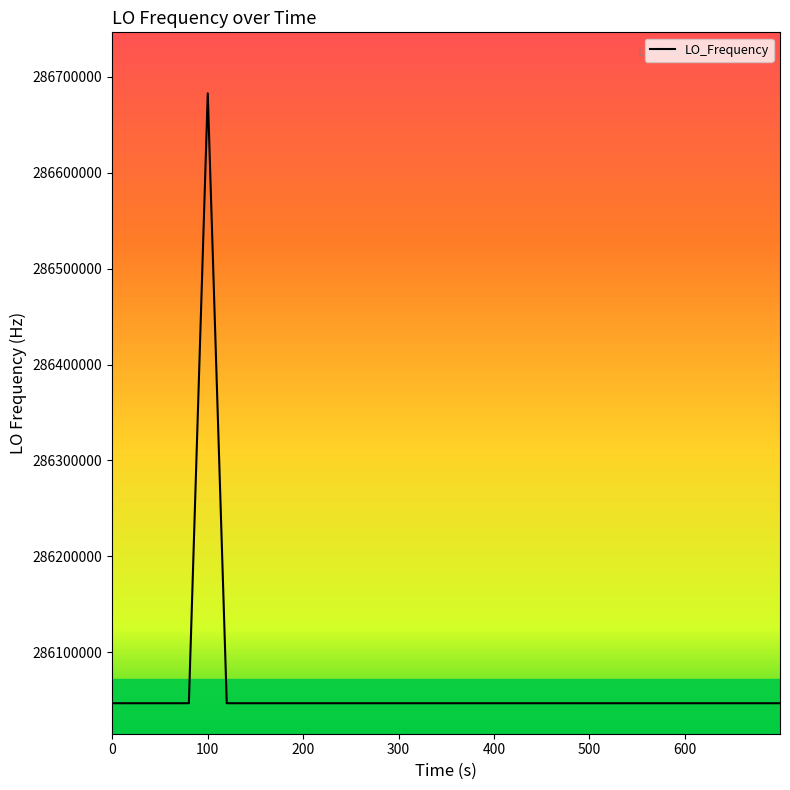

What is the greatest value displayed?

286682706.7